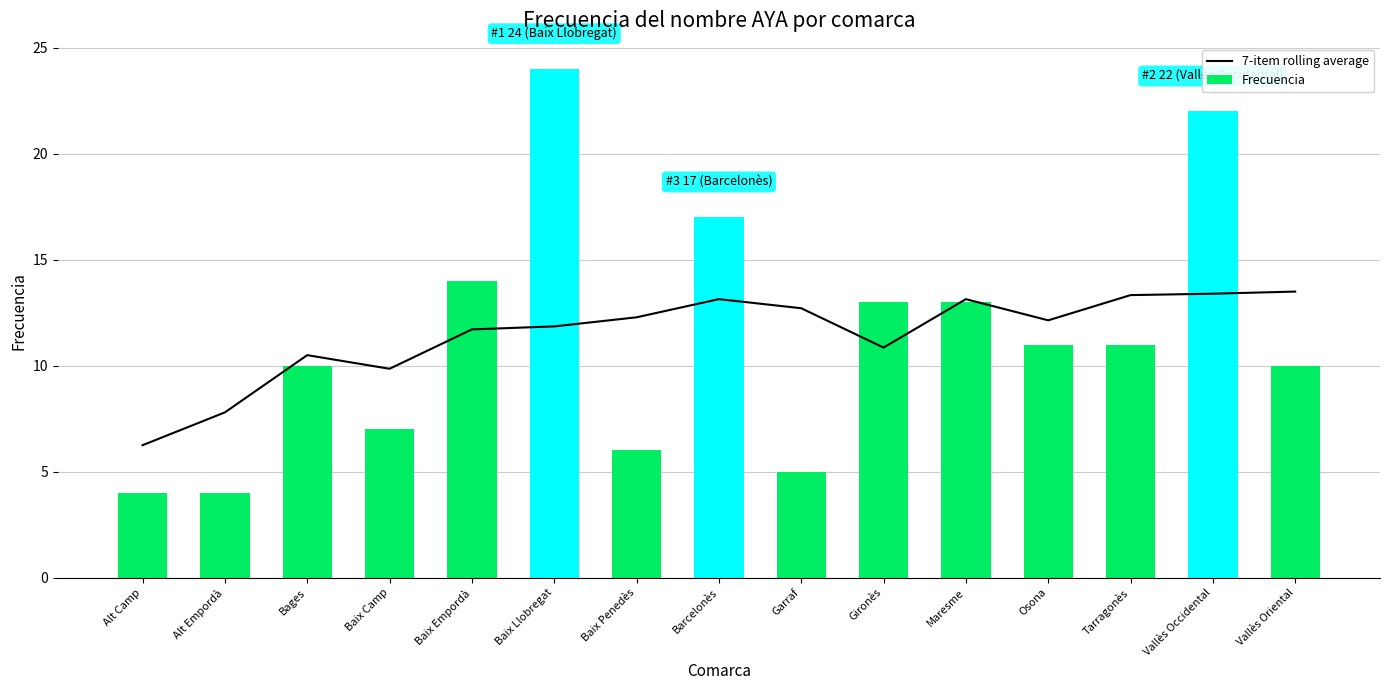

What is the spread (max minus min) of values at Tarragonès?

2.3